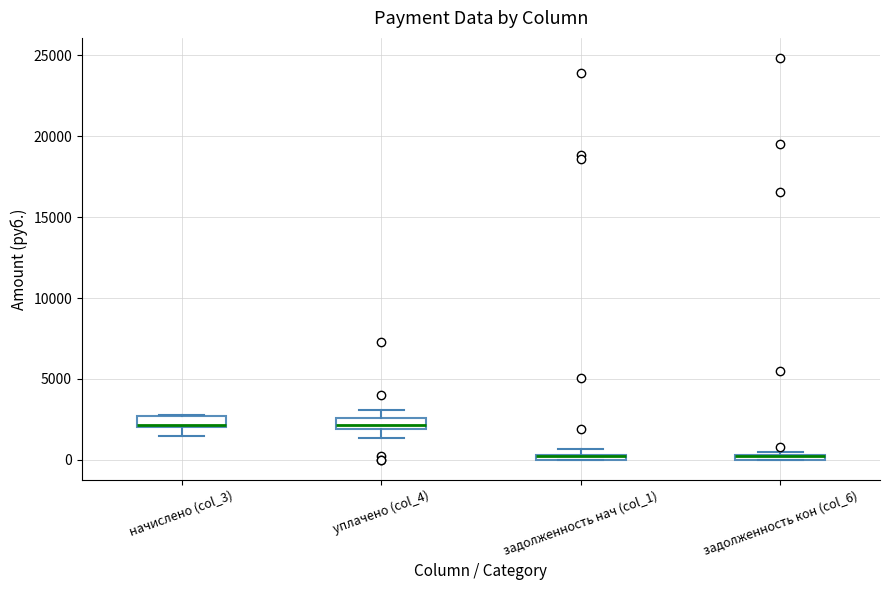

Where does the lower whisker of the box for начислено (col_3) end on the y-axis? The values are not printed on the chart, so give them approximately, as read against the axis.

1500